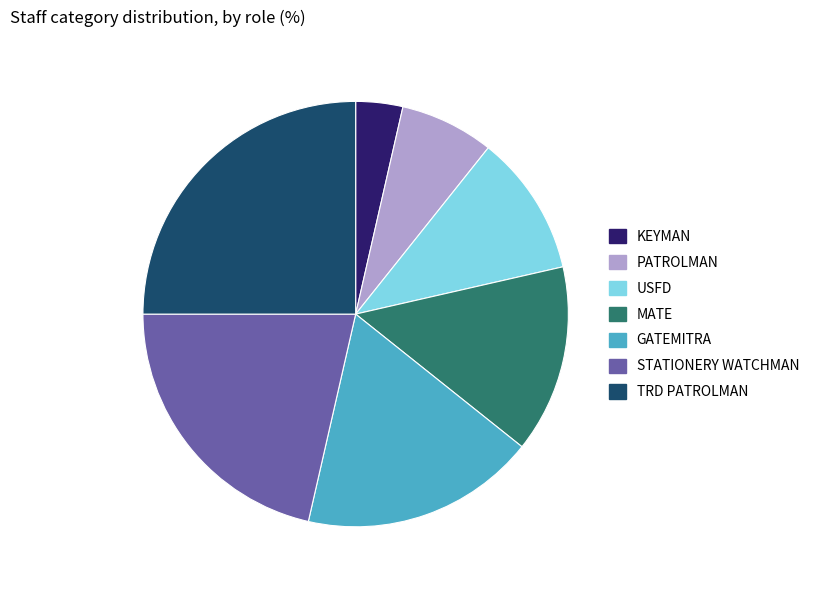

The MATE slice represents 14% of the pie. True or false?

True